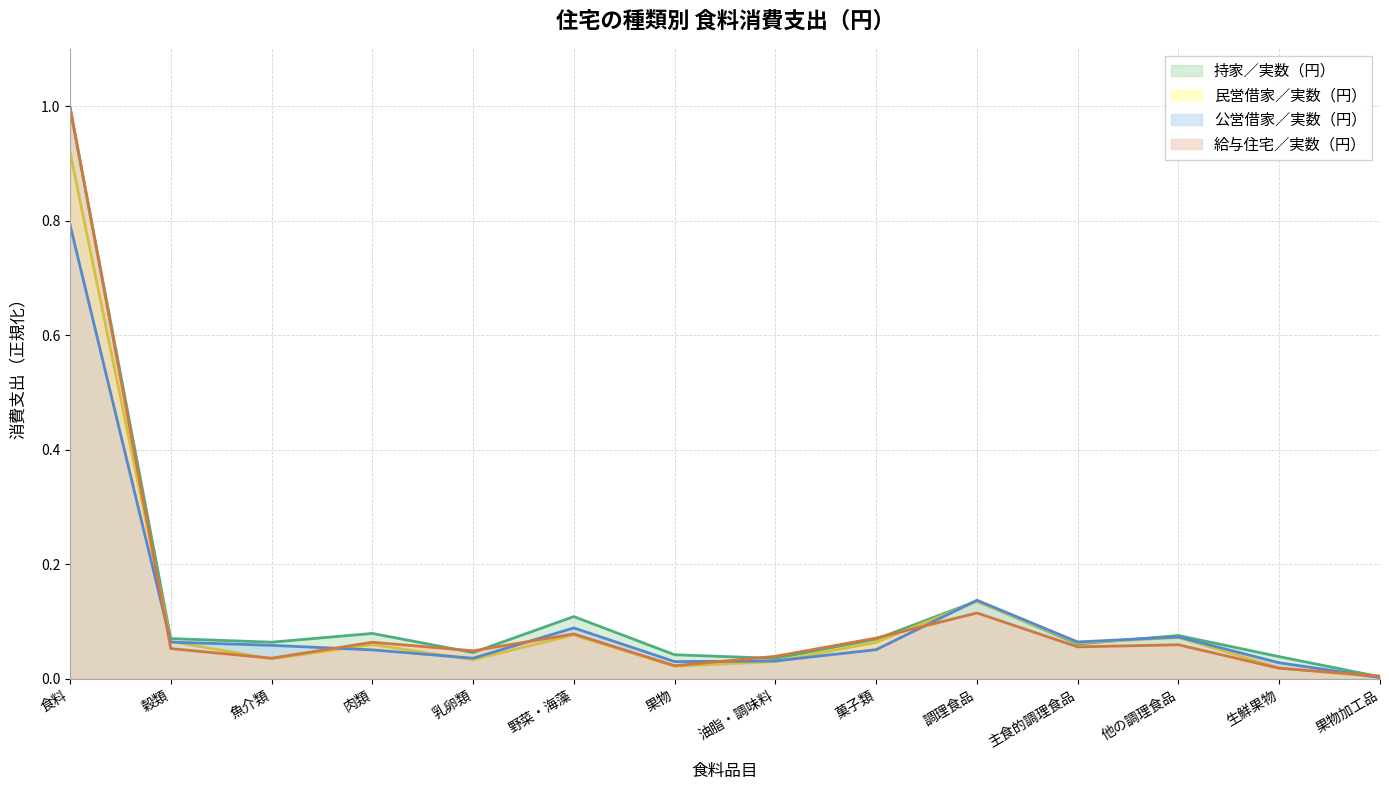

What are all the series names shown in the legend?

持家／実数（円）, 民営借家／実数（円）, 公営借家／実数（円）, 給与住宅／実数（円）